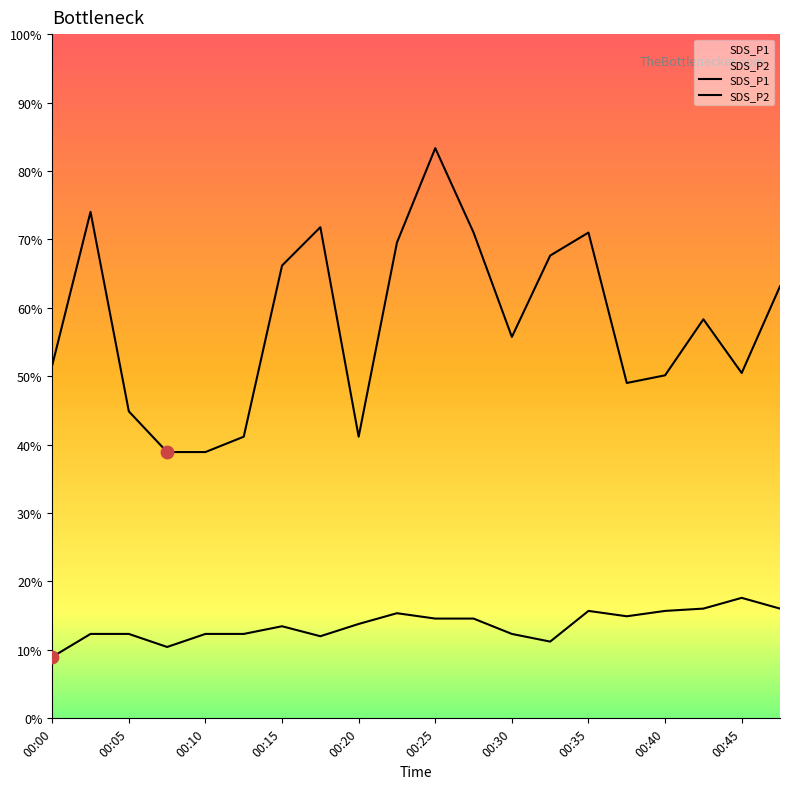

At which category is the sum across all series the highest?

00:25